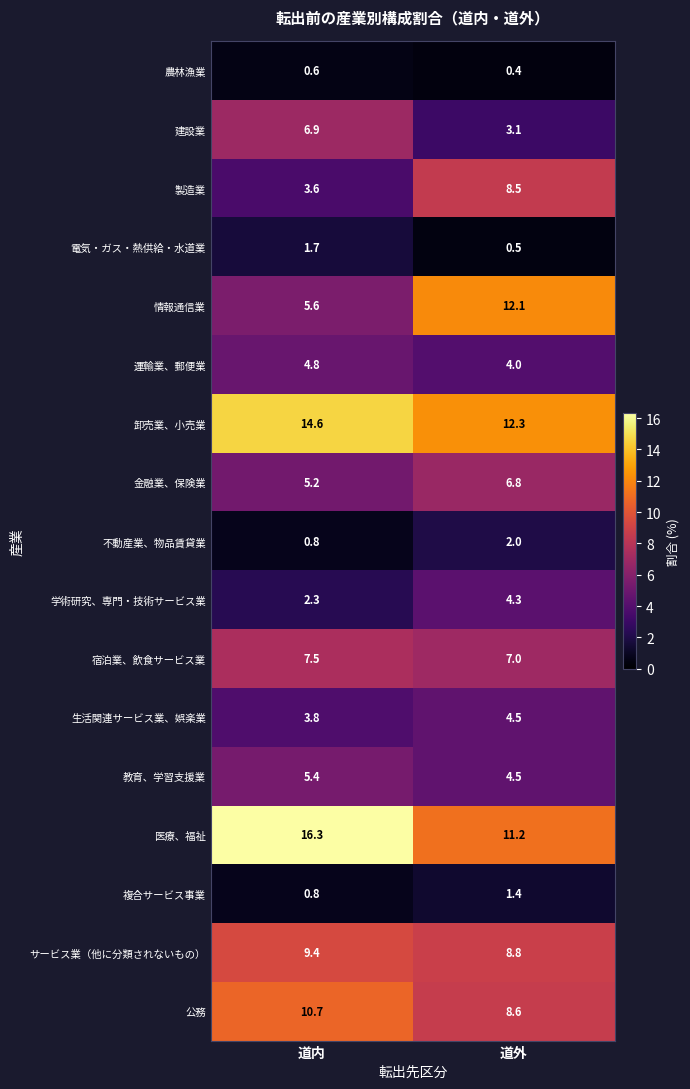

How many distinct data groups are displayed?

17